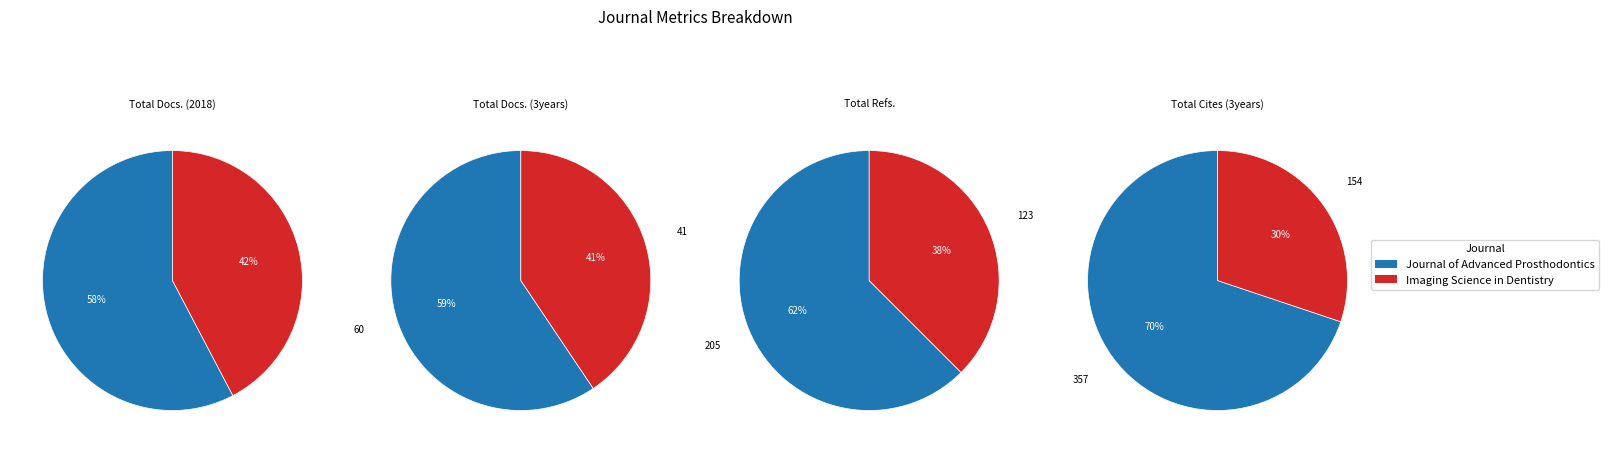

Which has a higher value, Journal of Advanced Prosthodontics or Imaging Science in Dentistry?

Journal of Advanced Prosthodontics